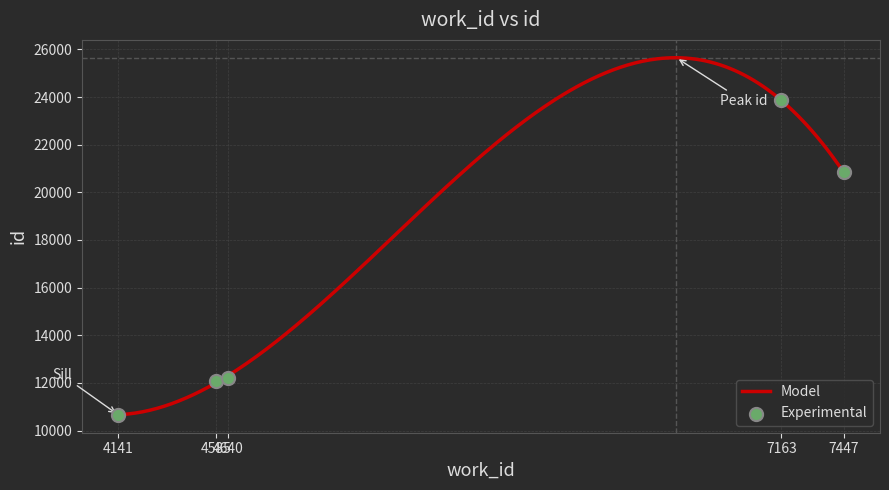

Which has a higher value, 7447 or 4585?

7447